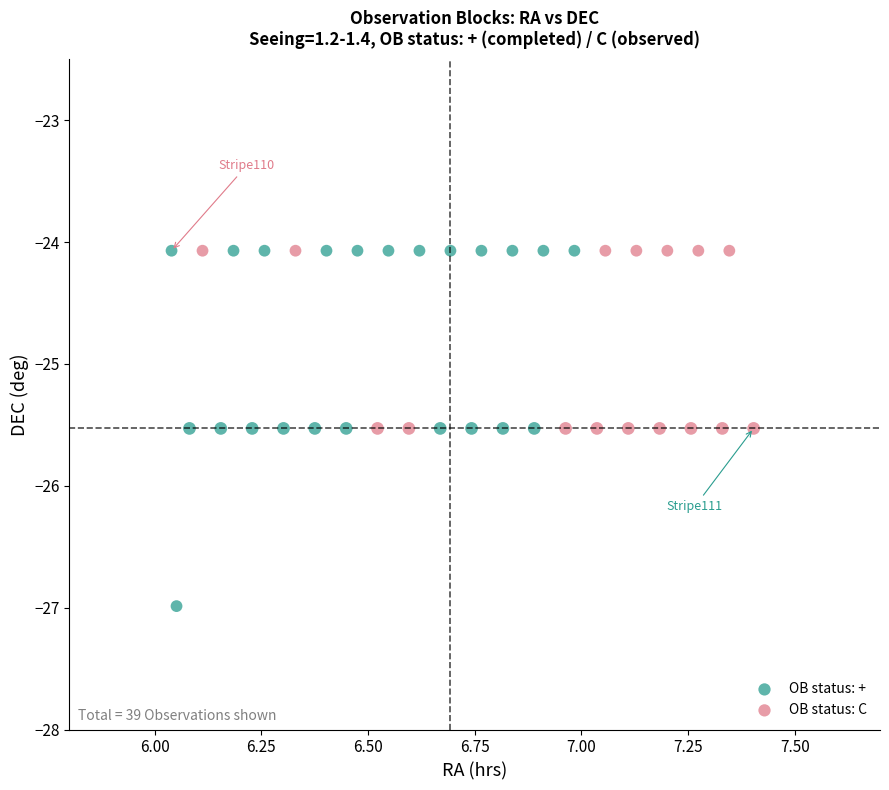

Which series has the largest Y range (max minus min)?

OB status: +